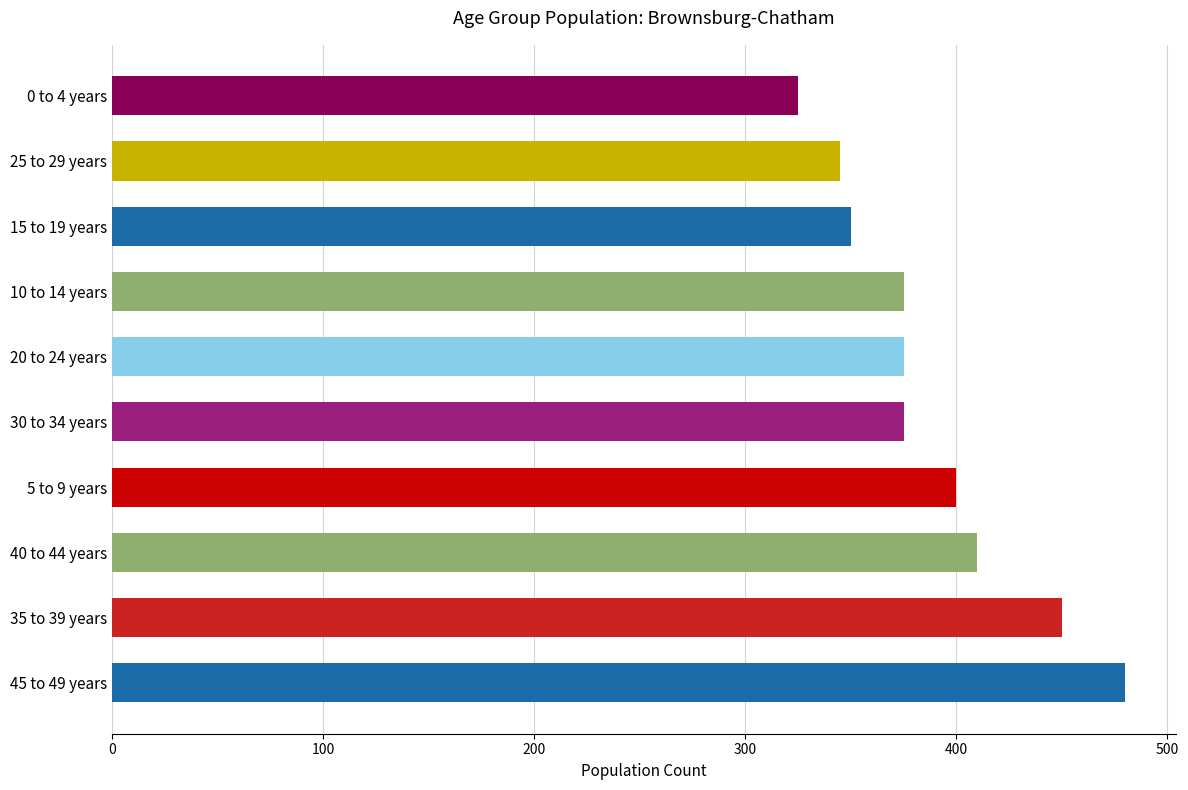

What is the ratio of the value at 15 to 19 years to the value at 10 to 14 years?

0.9